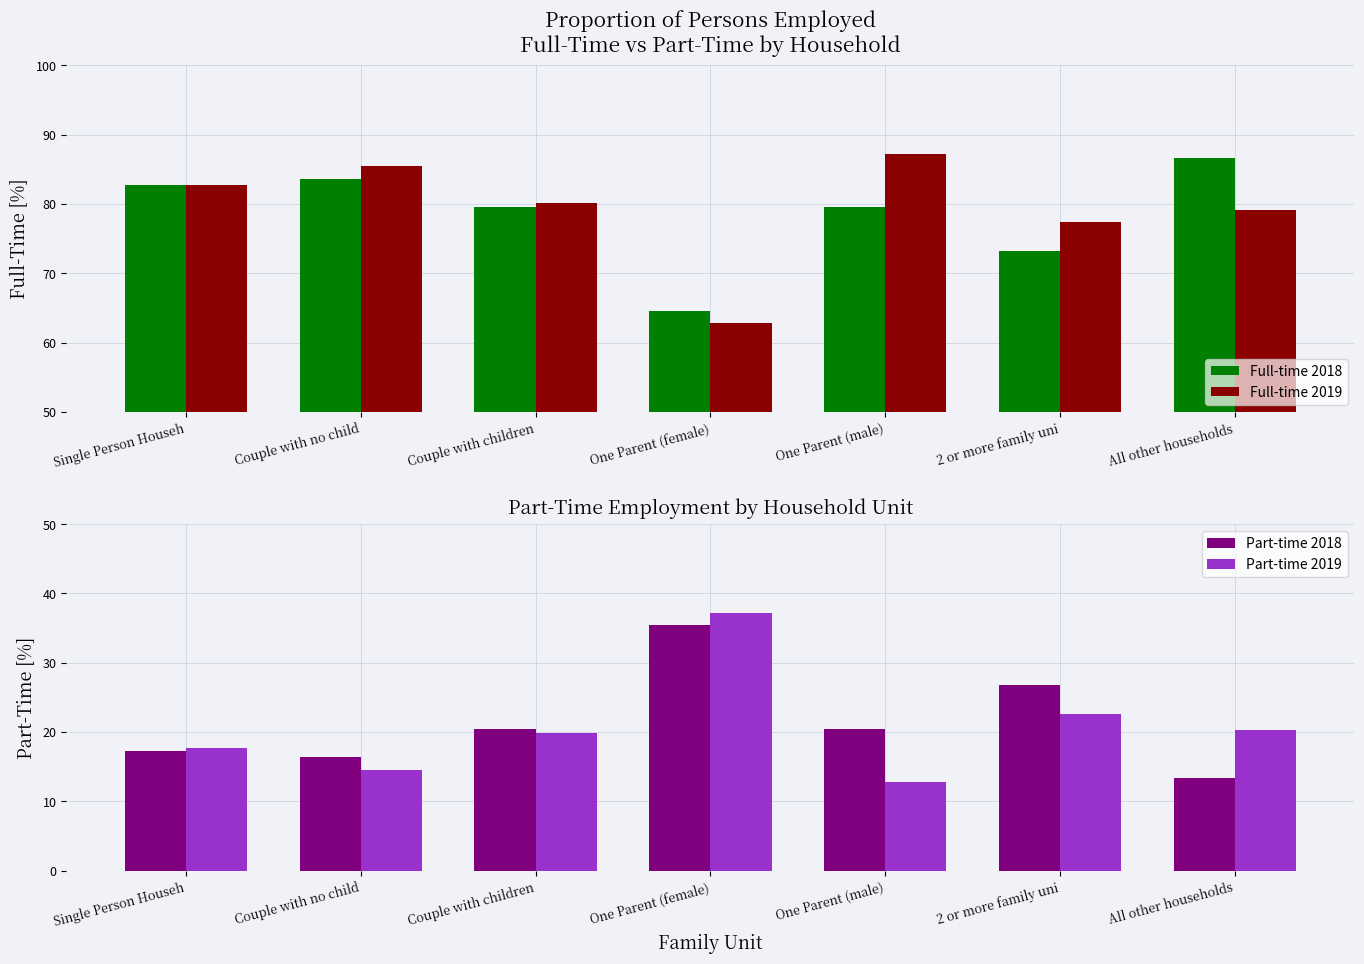

How many bars are there in each group?

4